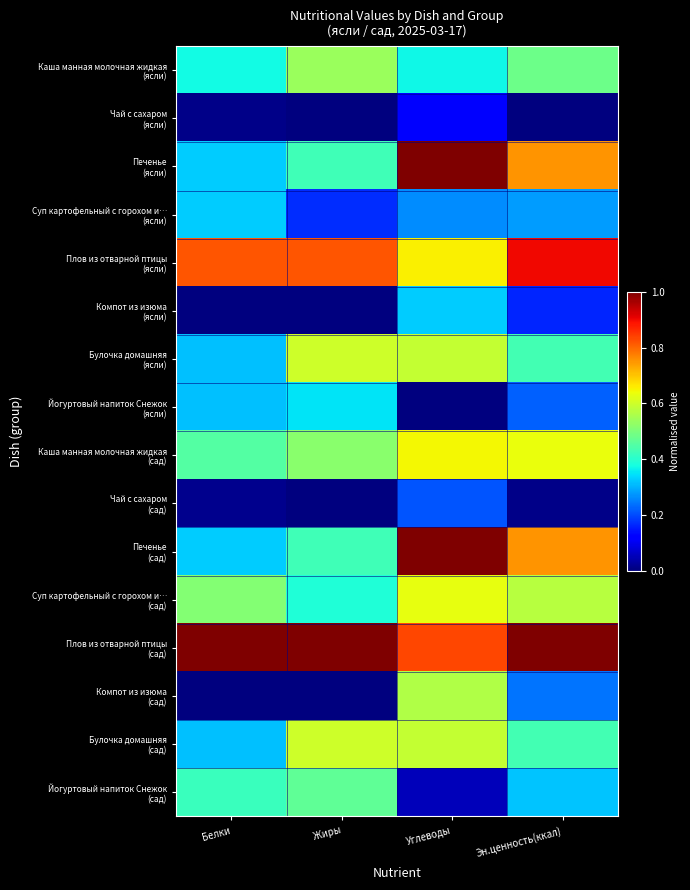

At which category is the sum across all series the highest?

Углеводы